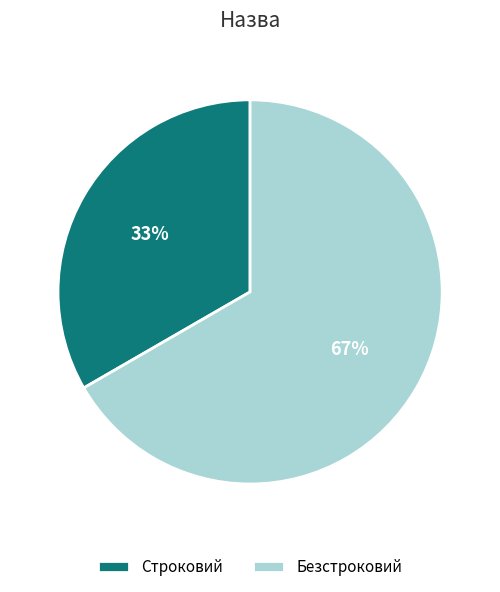

The Безстроковий slice represents 67% of the pie. True or false?

True